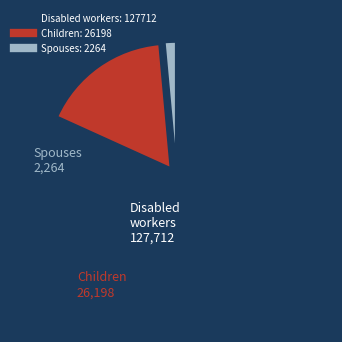

Is there any slice that represents more than half of the pie?

Yes